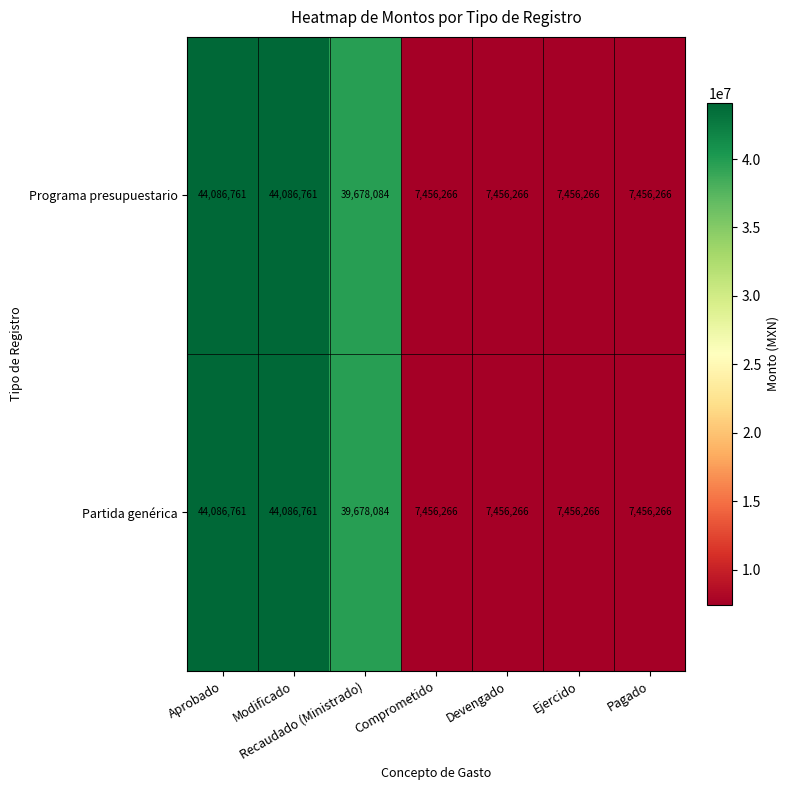

Is it true that Programa presupuestario equals 7456266 at Devengado?

True